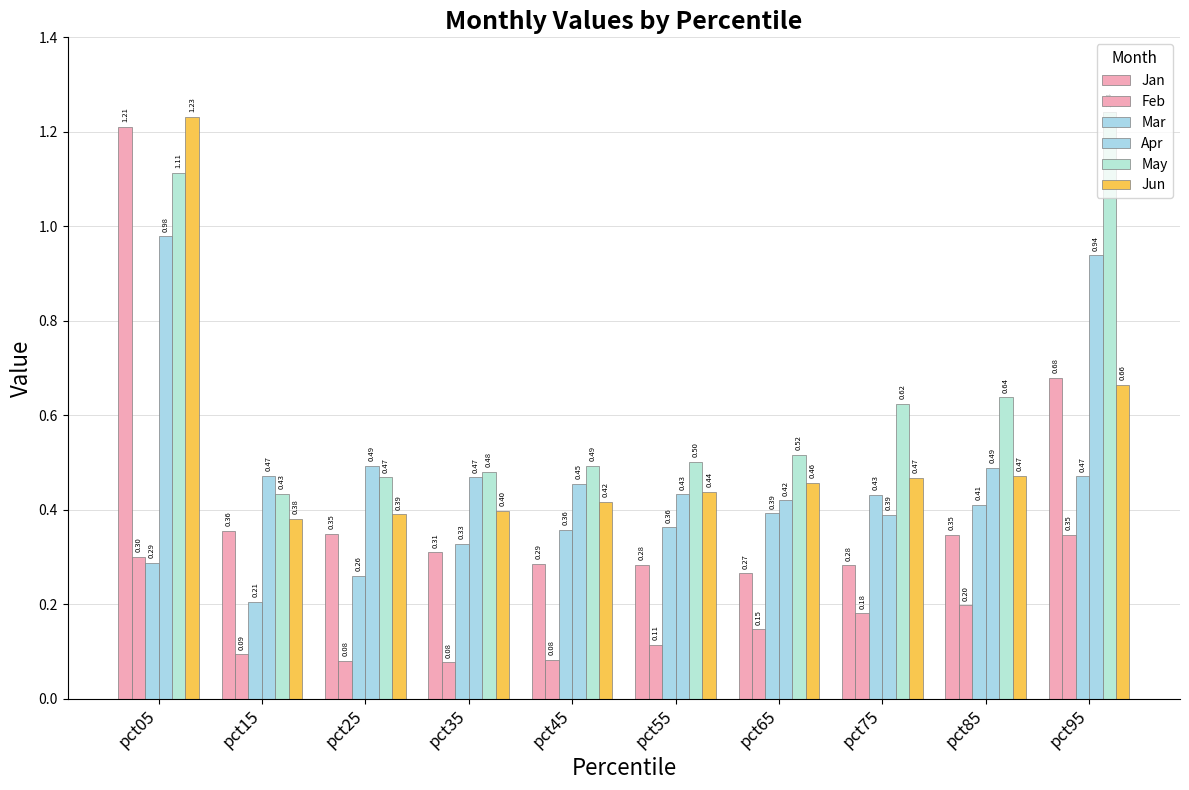

What is the sum of the Feb values at pct45 and pct35?

0.2